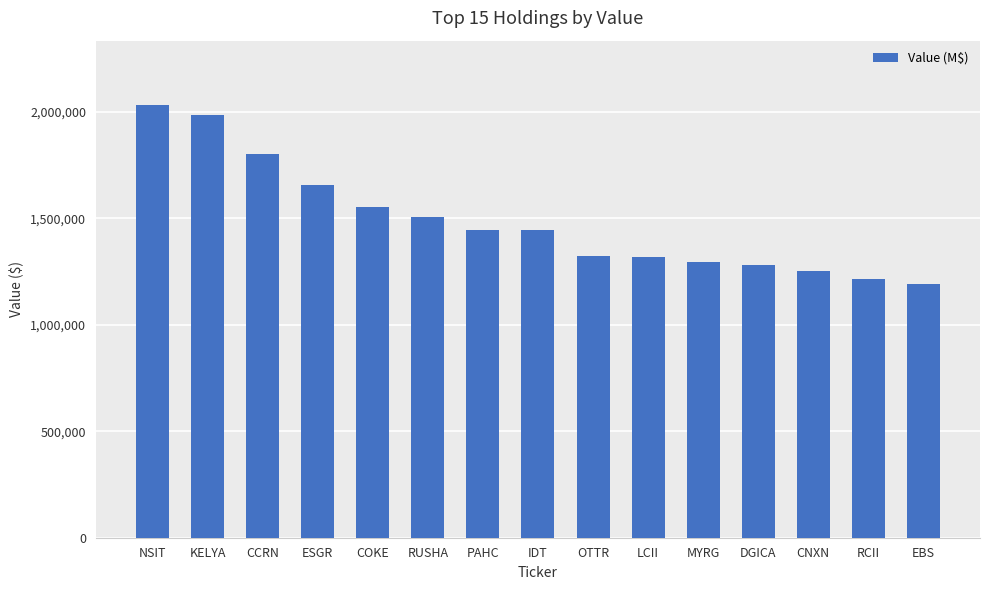

Count the number of data series in this chart.

1